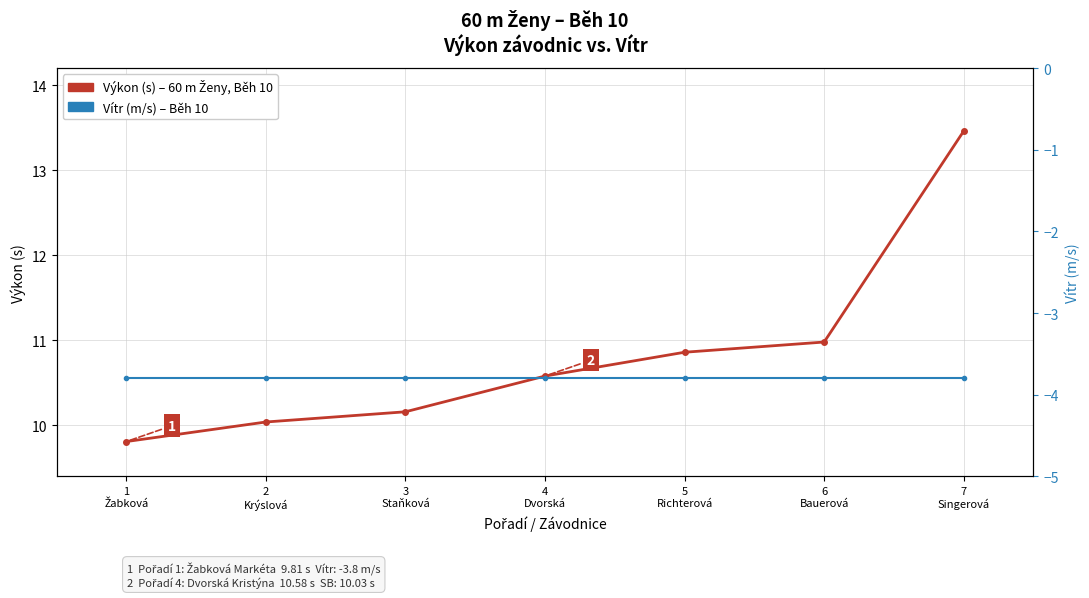

What value does the Výkon (s) – 60 m Ženy, Běh 10 series have at 5
Richterová?

10.9